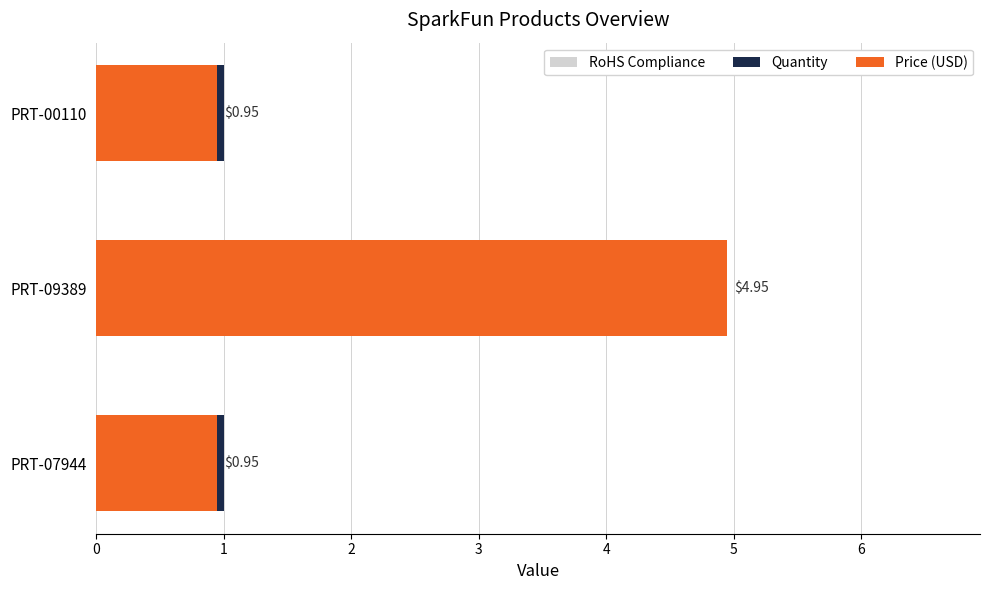

What is the lowest value of the Quantity series?

0.6